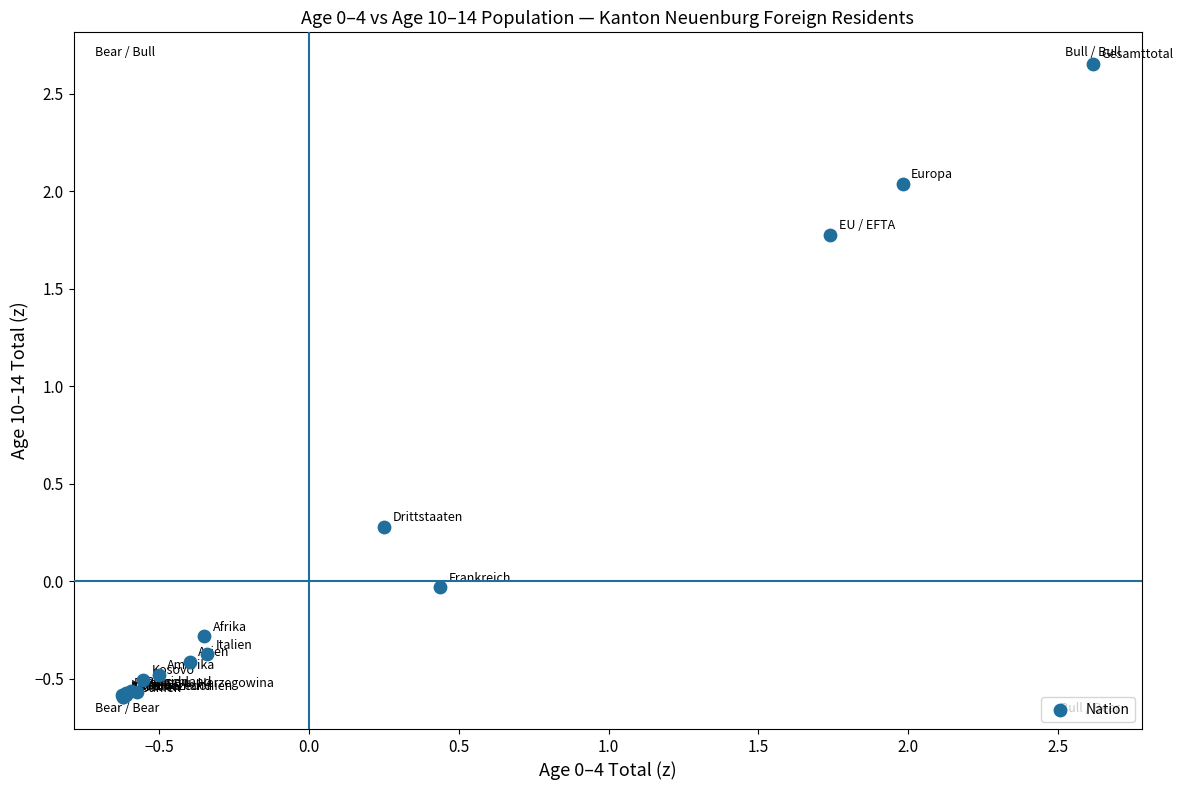

What Y value in the scatter plot is closest to 1?

0.3